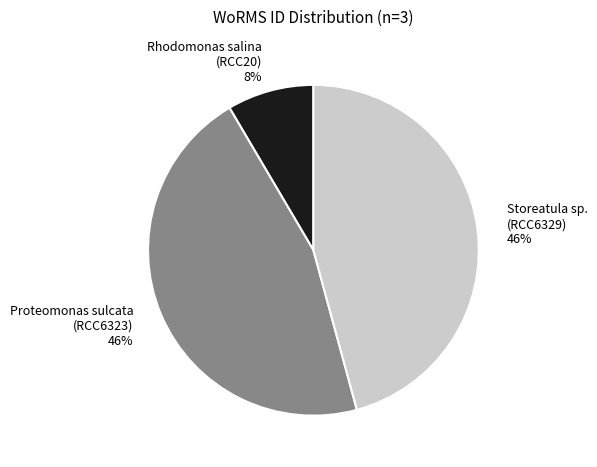

To the nearest percent, what percentage of the pie is Rhodomonas salina (RCC20)?

8%